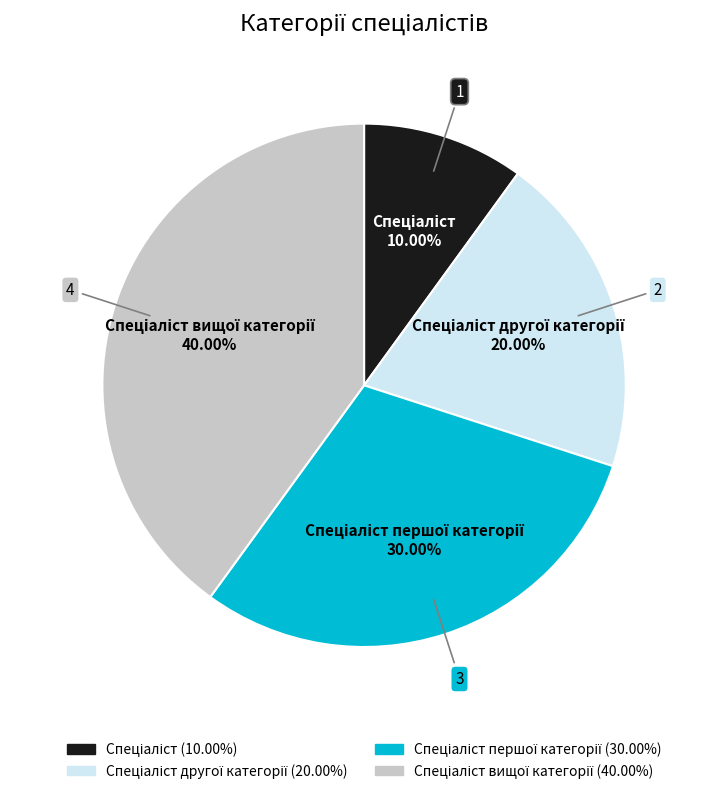

Is there a majority slice in this chart?

No